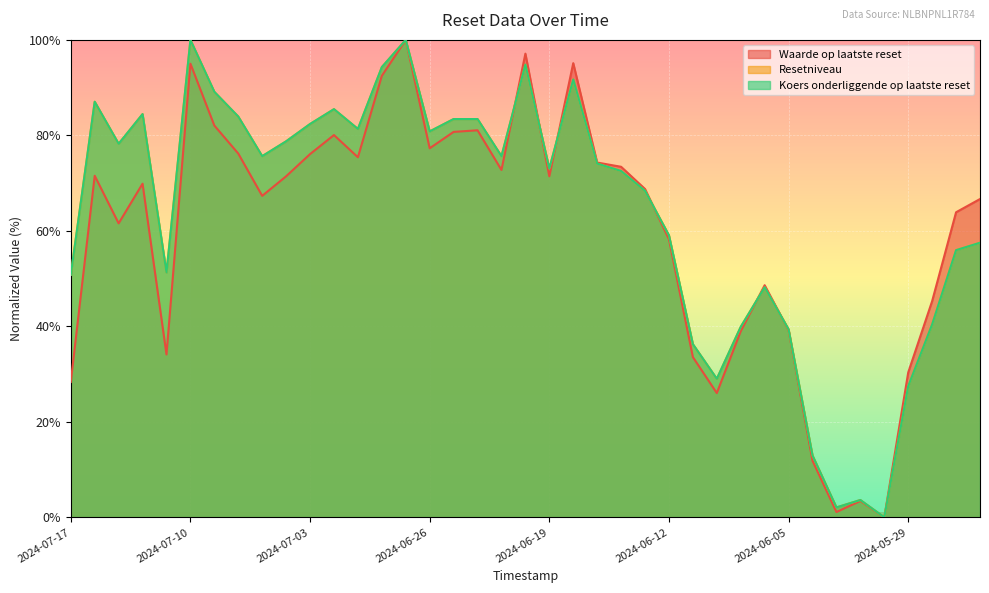

What are all the series names shown in the legend?

Waarde op laatste reset, Resetniveau, Koers onderliggende op laatste reset